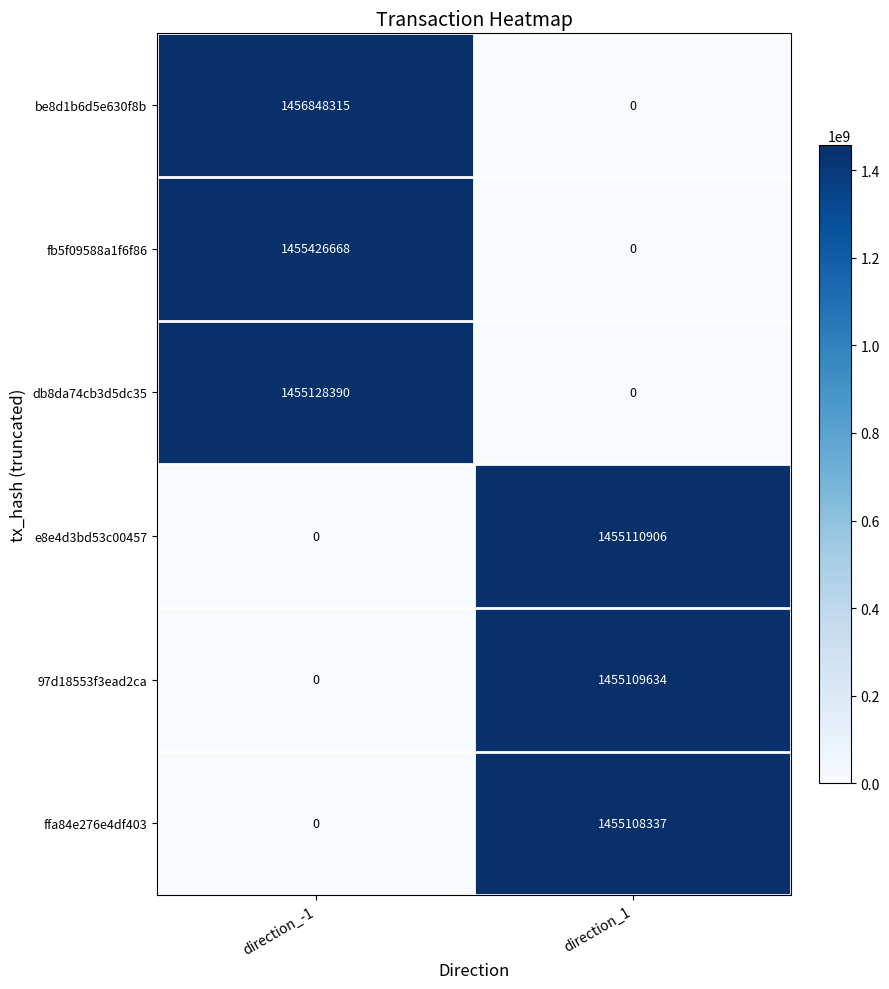

Count the number of categories in the chart.

2